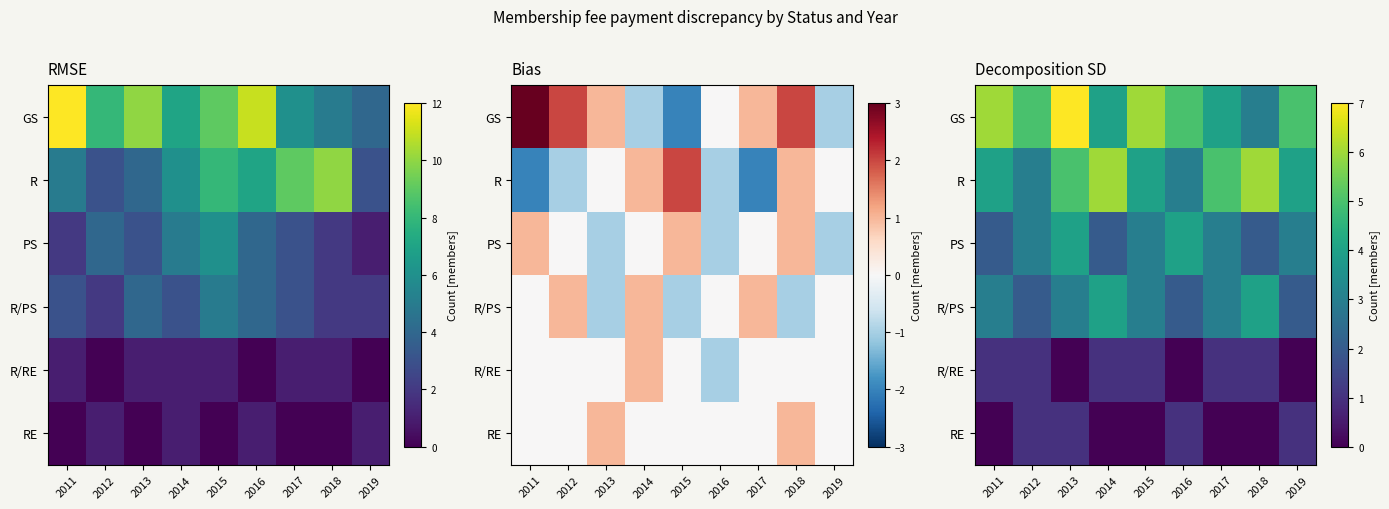

Which category has the lowest value in the R series?

2012